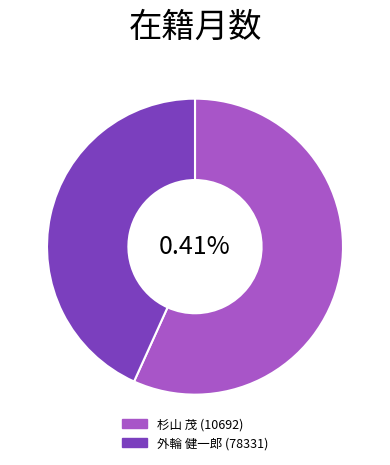

To the nearest percent, what is the difference between the 杉山 茂 (10692) and 外輪 健一郎 (78331) slice percentages?

14%